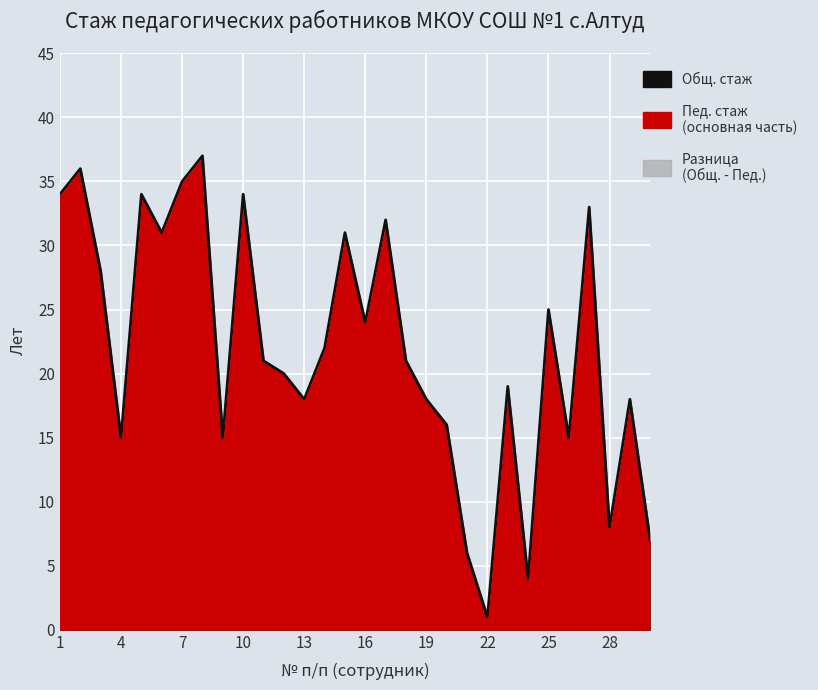

Which label corresponds to the smallest value in the chart?

22